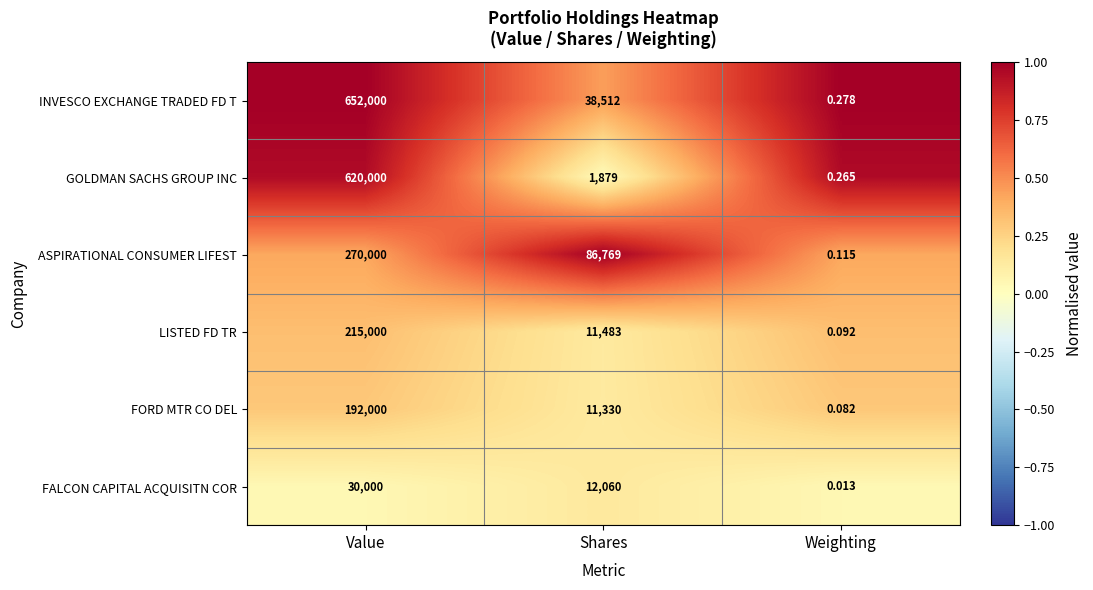

Between Shares and Weighting, which series saw the biggest shift?

ASPIRATIONAL CONSUMER LIFEST